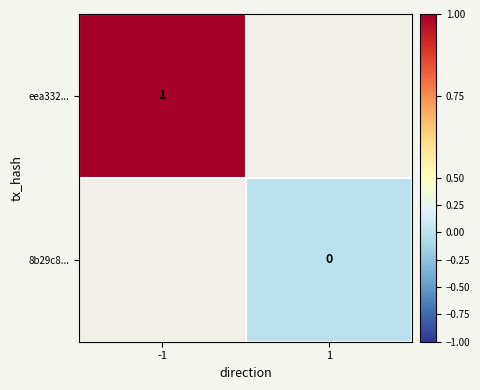

Is it true that eea332... equals 0 at -1?

False